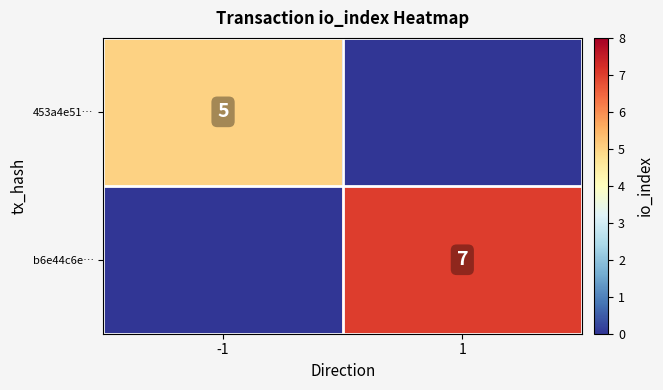

True or false: 453a4e51… has a value of 5 at -1.

True